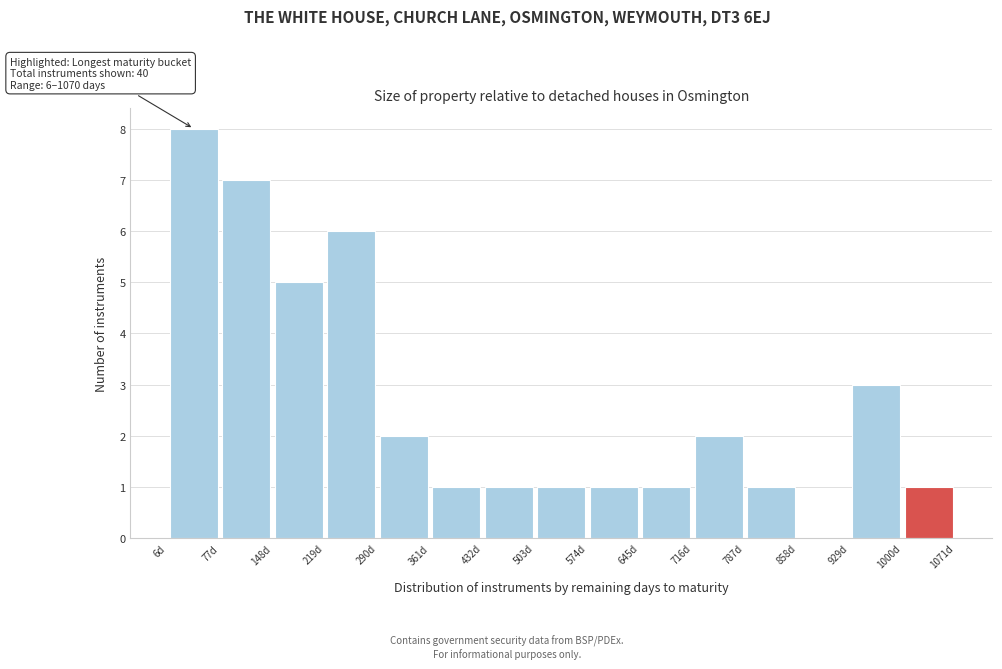

Which range on the x-axis has the tallest bar?

6 to 77